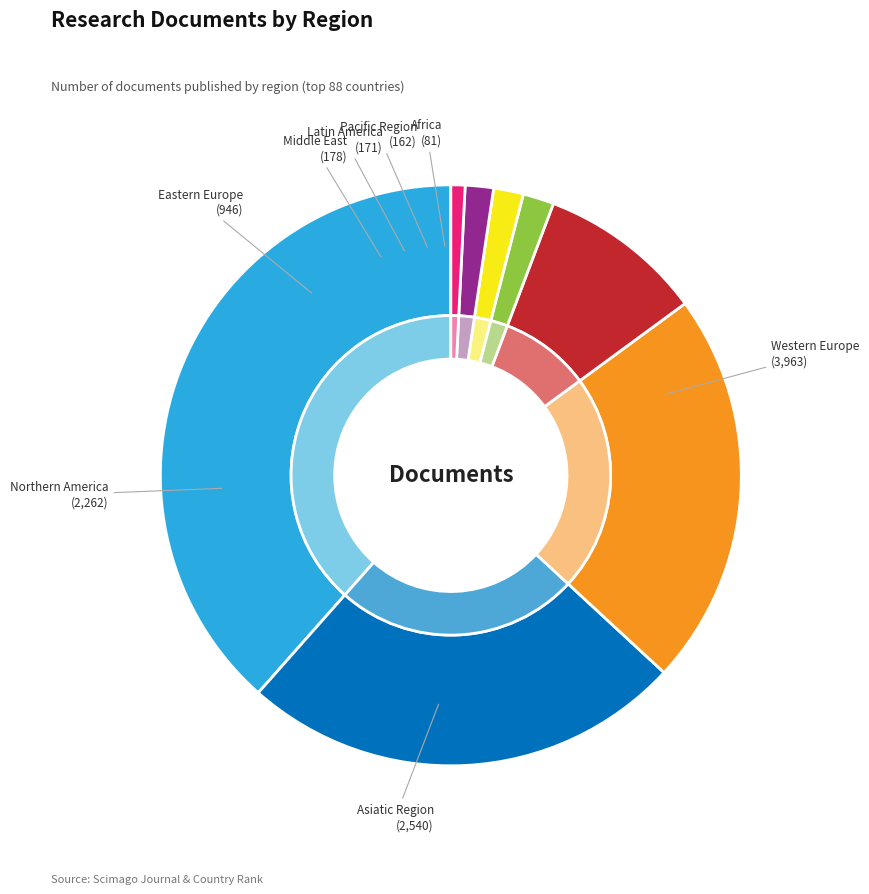

Approximately how many times larger is the value at Western Europe compared to Northern America?

1.8